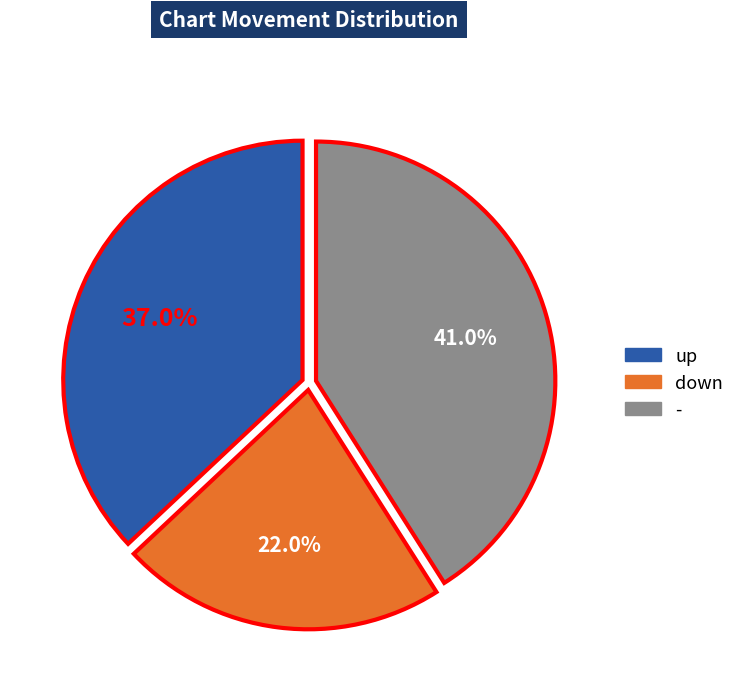

Rank the categories by value from lowest to highest.

down, up, -